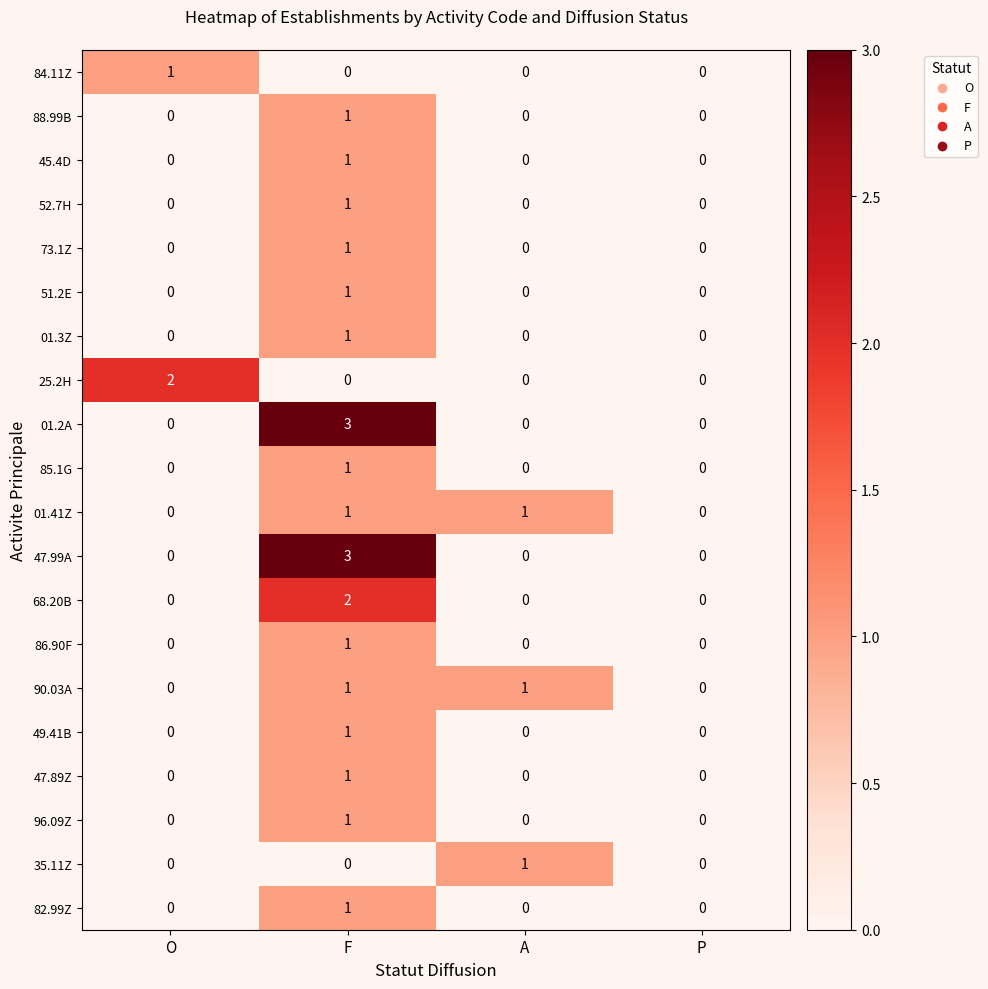

The 73.1Z series shows 0 at A. True or false?

True